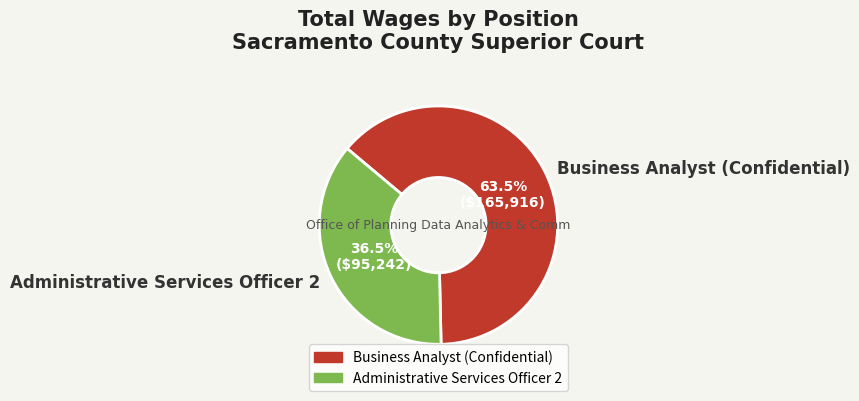

To the nearest percent, what is the combined percentage of Administrative Services Officer 2 and Business Analyst (Confidential)?

100%